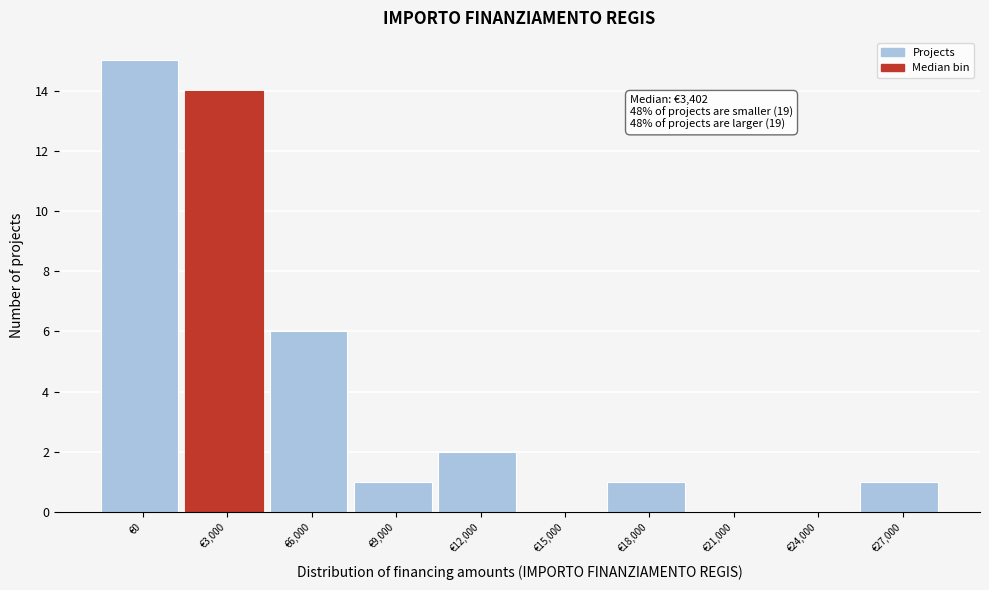

Reading left to right, list all the values displayed in this chart.

€0=15	€3,000=14	€6,000=6	€9,000=1	€12,000=2	€15,000=0	€18,000=1	€21,000=0	€24,000=0	€27,000=1